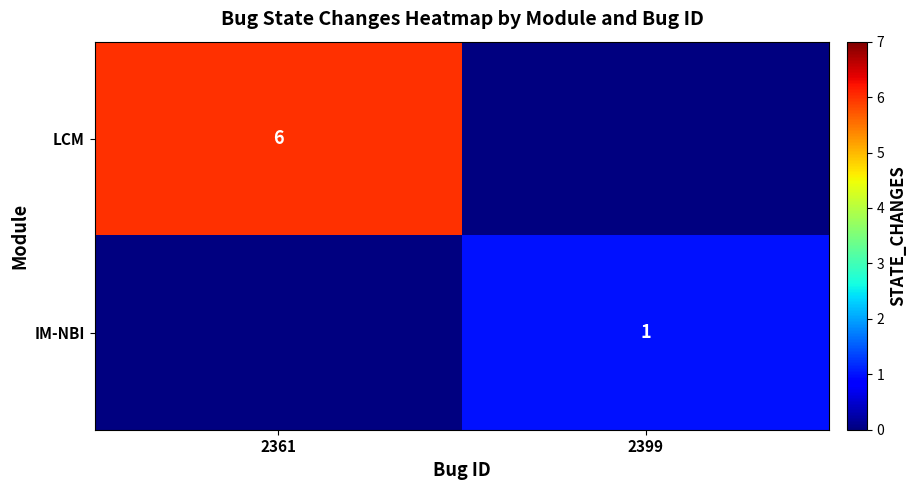

Is it true that IM-NBI equals 1 at 2399?

True